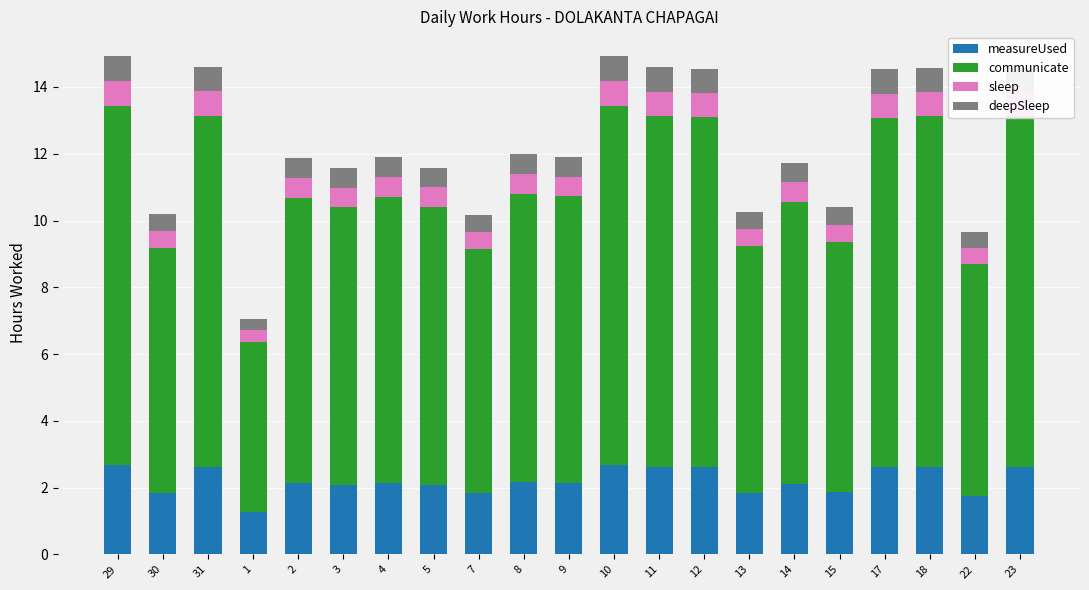

Count the number of data series in this chart.

4